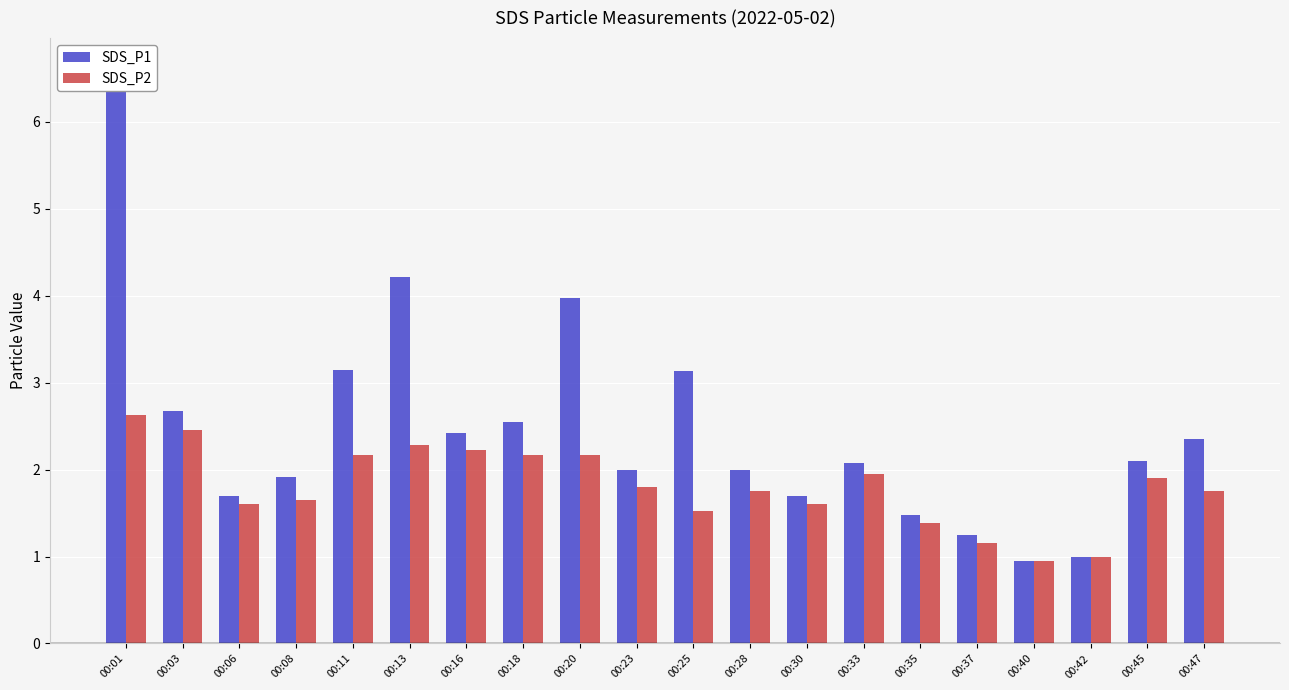

List the series in order of their peak value, highest first.

SDS_P1, SDS_P2